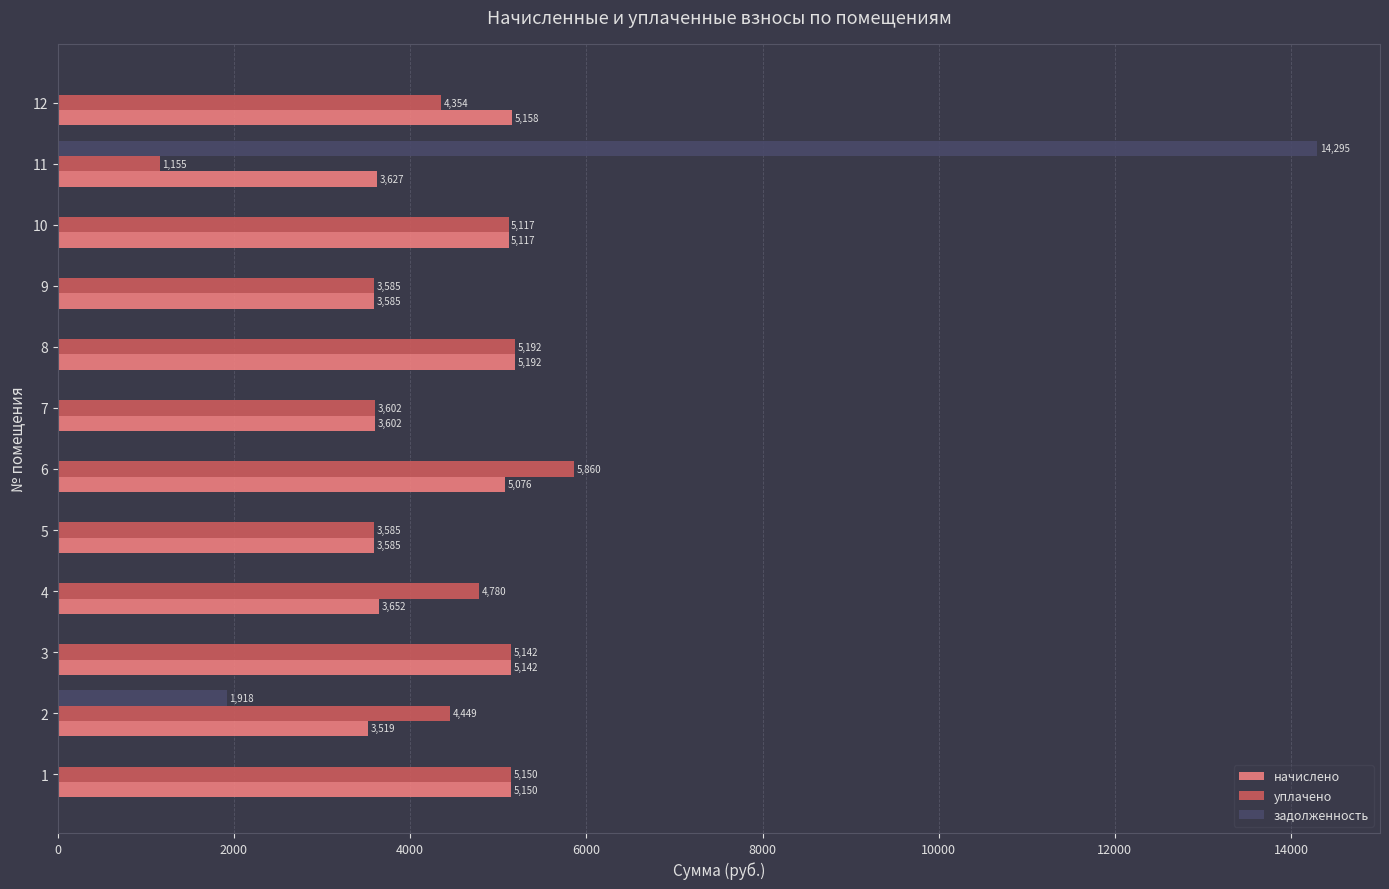

What is the average value of the уплачено series?

4331.1